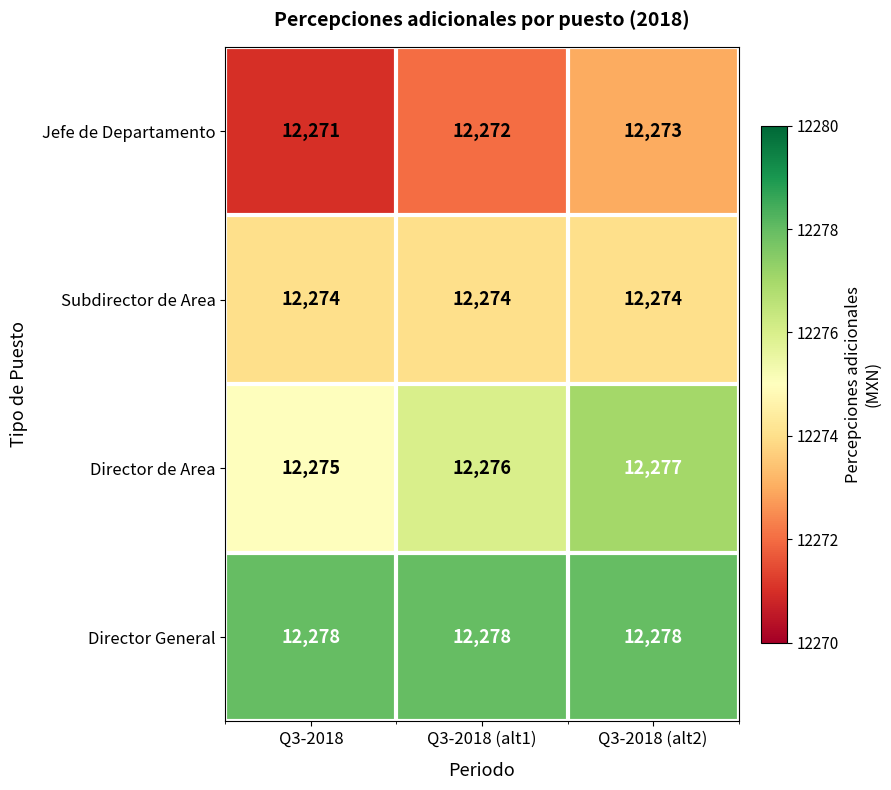

How many Jefe de Departamento values are between 12271 and 12273?

3